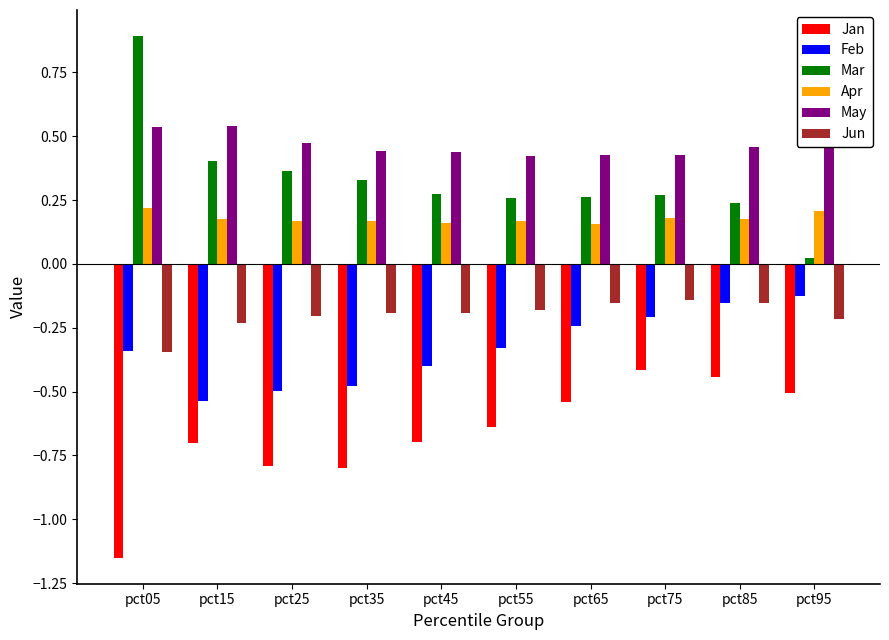

At which label does Jan reach its minimum?

pct05